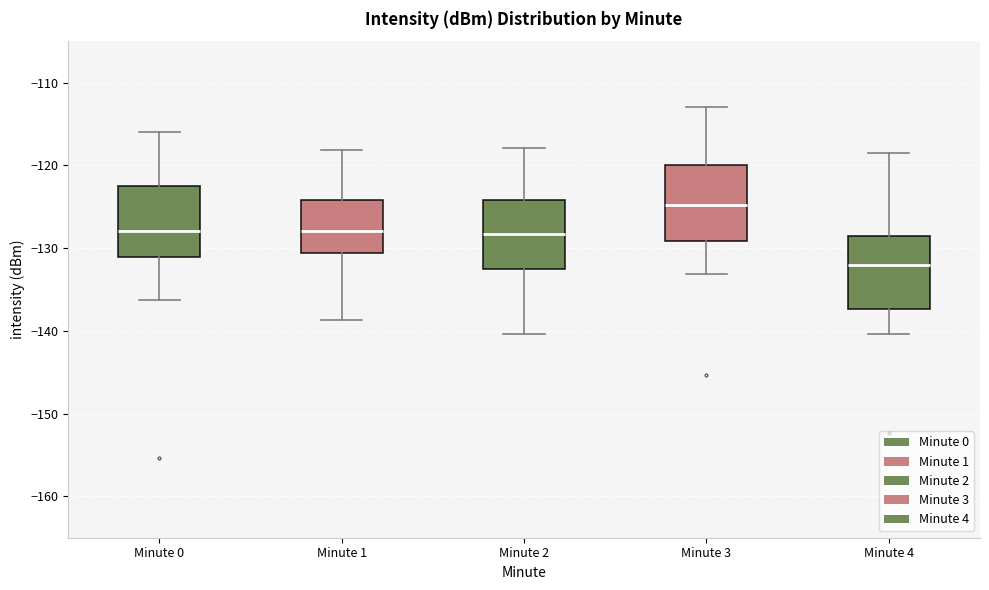

Reading left to right, transcribe this box plot: for each box, give where its median line is, the range the box spans, and where its two whiskers end, as read against the y-axis. The values are not printed on the chart, so give them approximately, as read against the axis.

Minute 0: median -128, box -131 to -122, whiskers -136 to -116
Minute 1: median -128, box -131 to -124, whiskers -139 to -118
Minute 2: median -128, box -133 to -124, whiskers -140 to -118
Minute 3: median -125, box -129 to -120, whiskers -133 to -113
Minute 4: median -132, box -137 to -129, whiskers -140 to -118